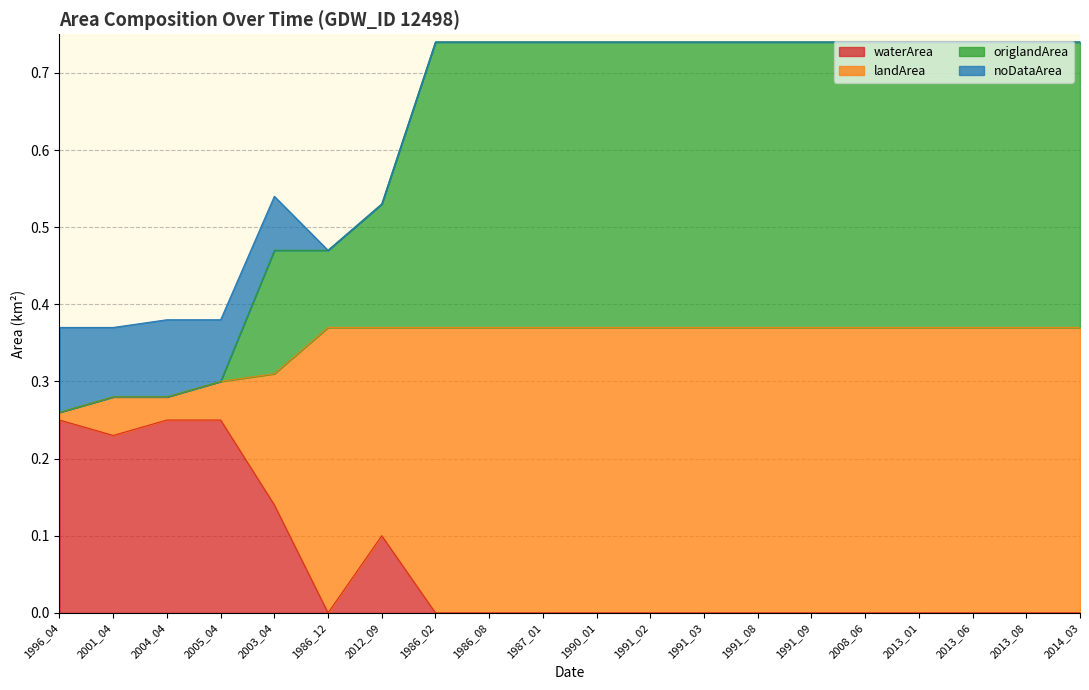

True or false: waterArea has a value of 0.2 at 1991_02.

False